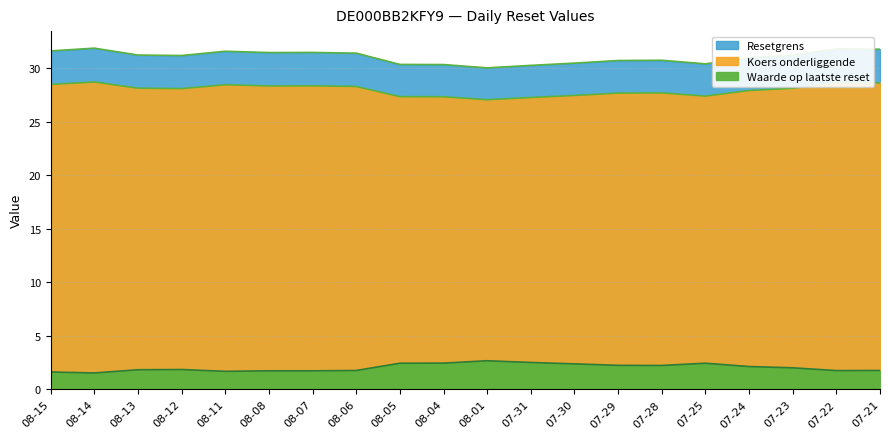

What is the sum of all Waarde op laatste reset values?

40.7